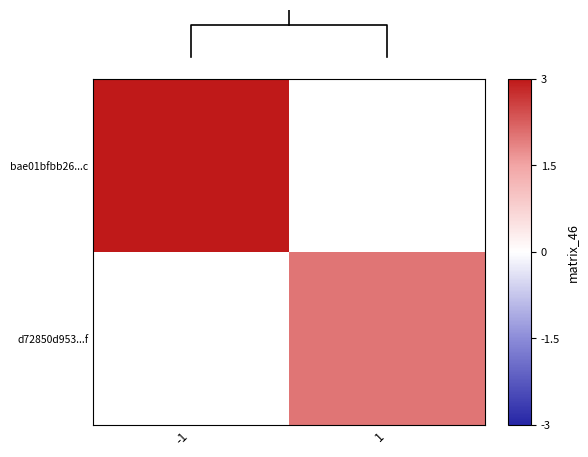

Count the number of data series in this chart.

2